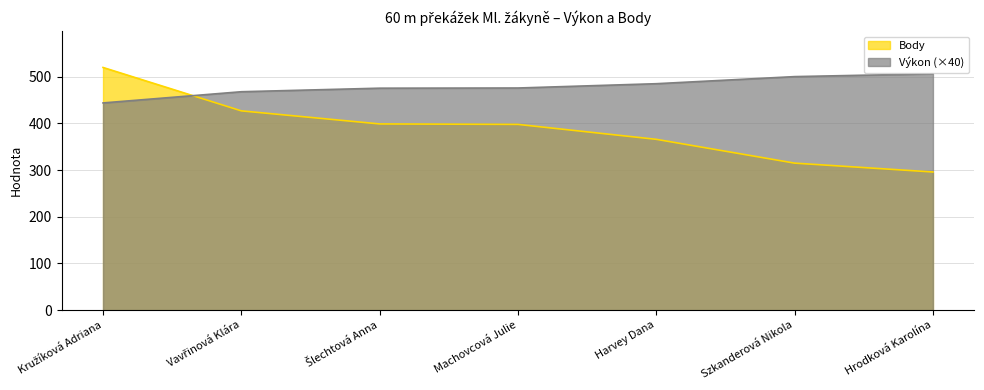

What is the spread (max minus min) of values at Hrodková Karolína?

210.4